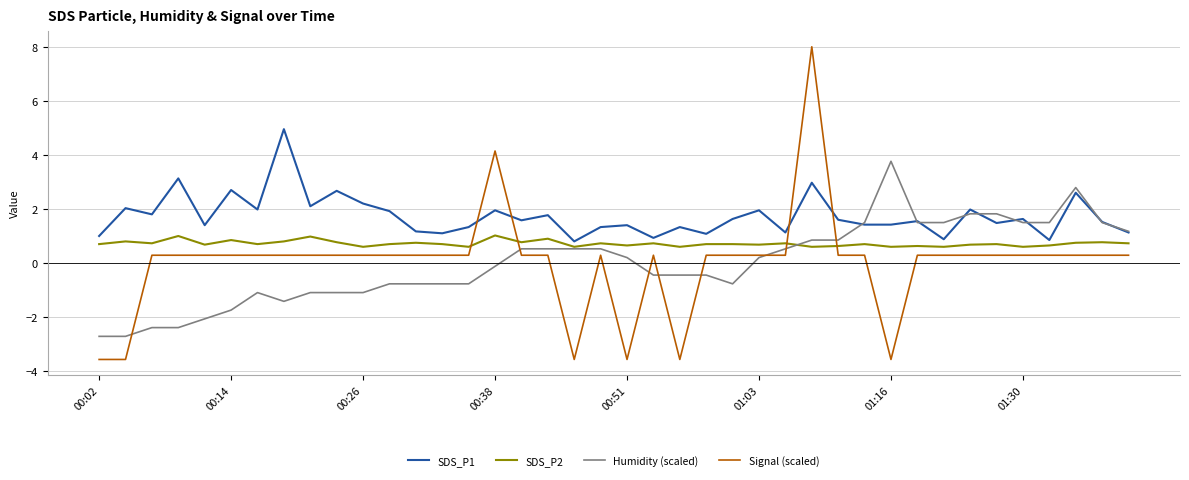

What is the maximum value shown in the chart?

8.0